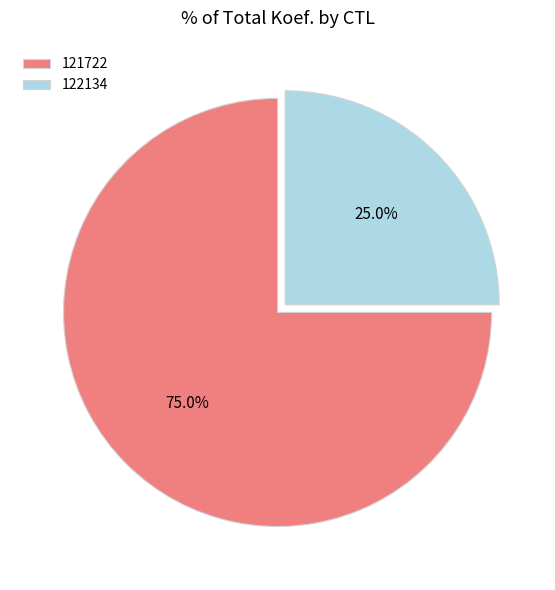

What is the largest slice in the pie chart?

121722